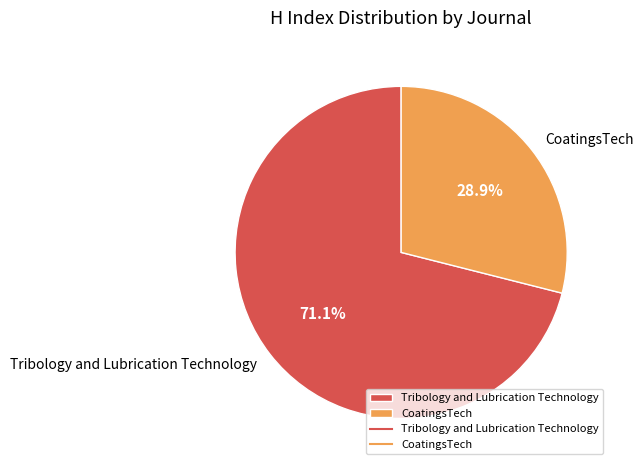

To the nearest percent, what percentage of the pie is CoatingsTech?

29%